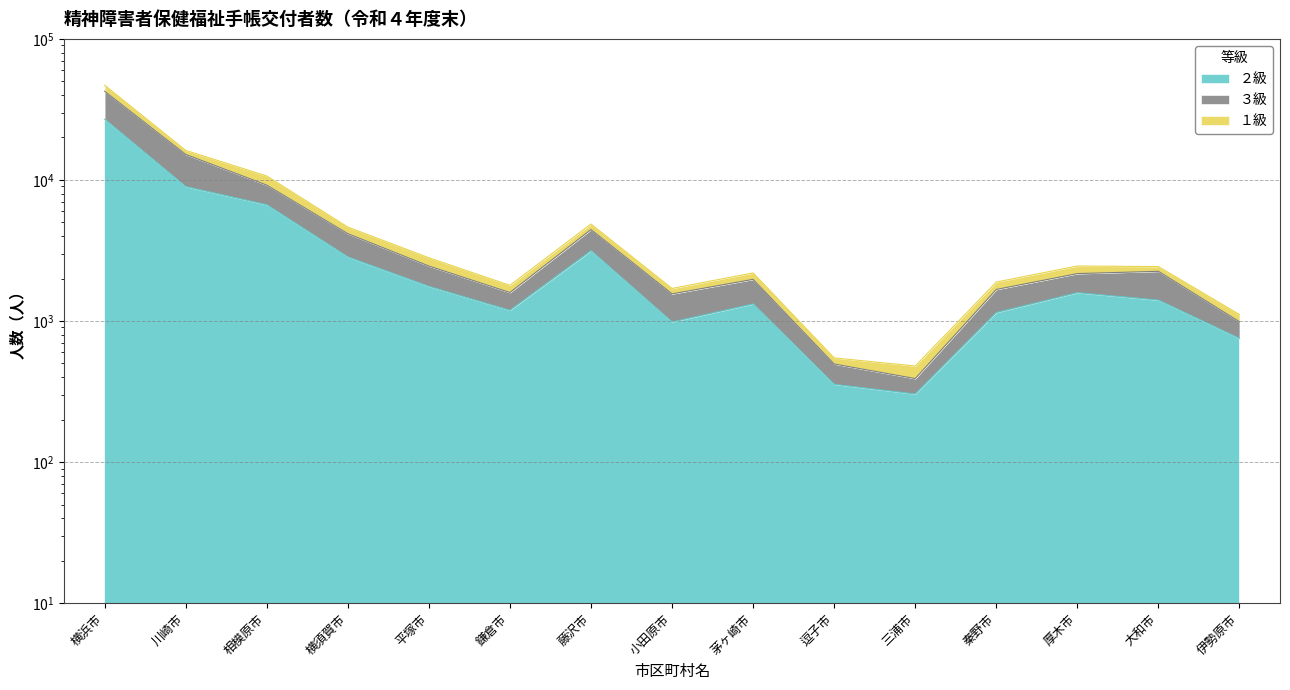

What is the label of the 14th point from the right?

川崎市